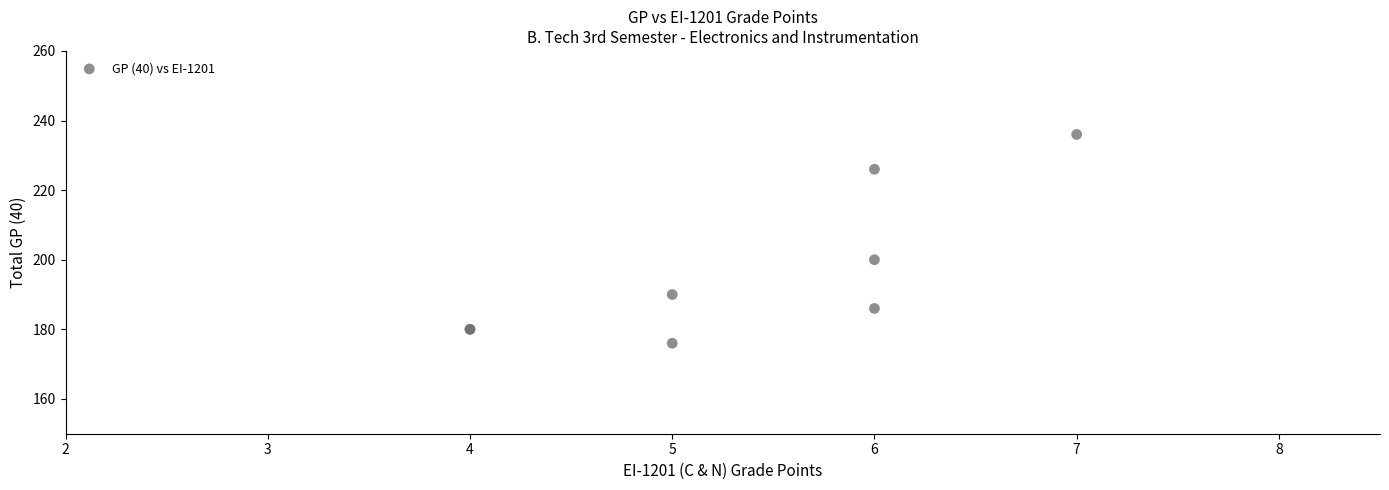

What Y value in the scatter plot is closest to 206?

200